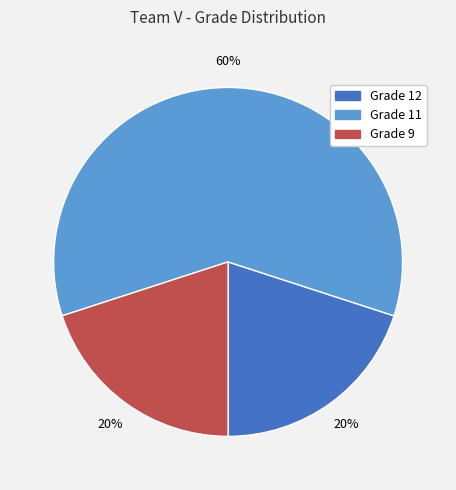

How many segments does this pie chart have?

3